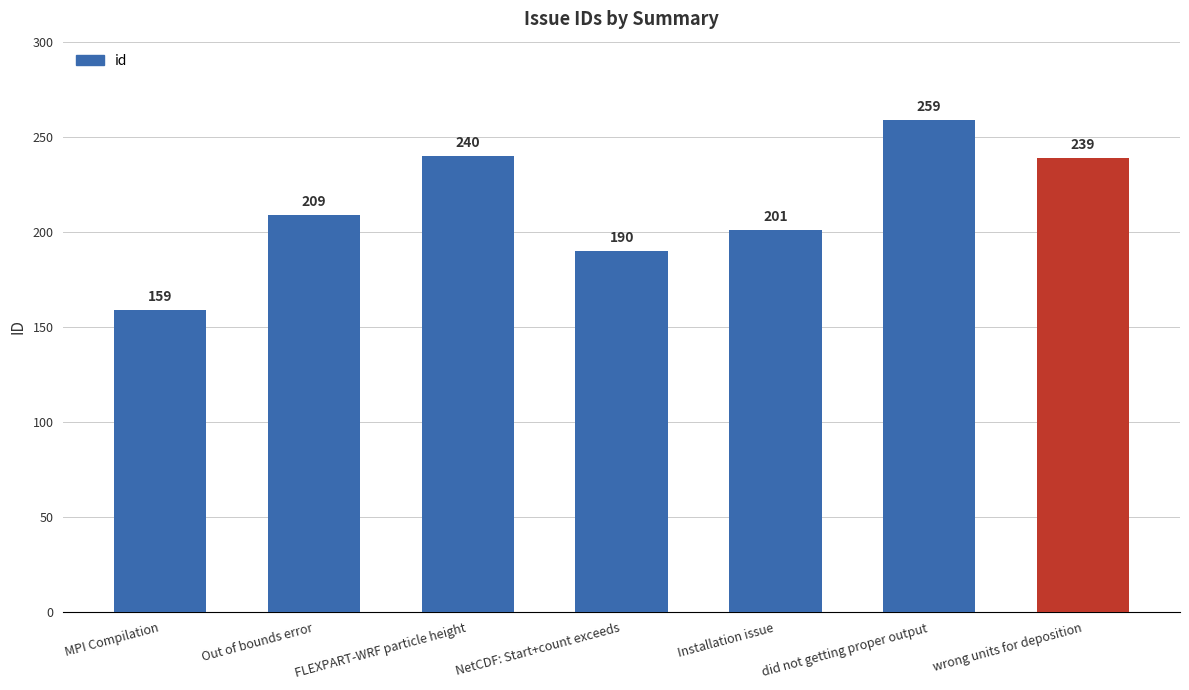

Reading right to left, what are all the values shown in this chart?

wrong units for deposition=239	did not getting proper output=259	Installation issue=201	NetCDF: Start+count exceeds=190	FLEXPART-WRF particle height=240	Out of bounds error=209	MPI Compilation=159